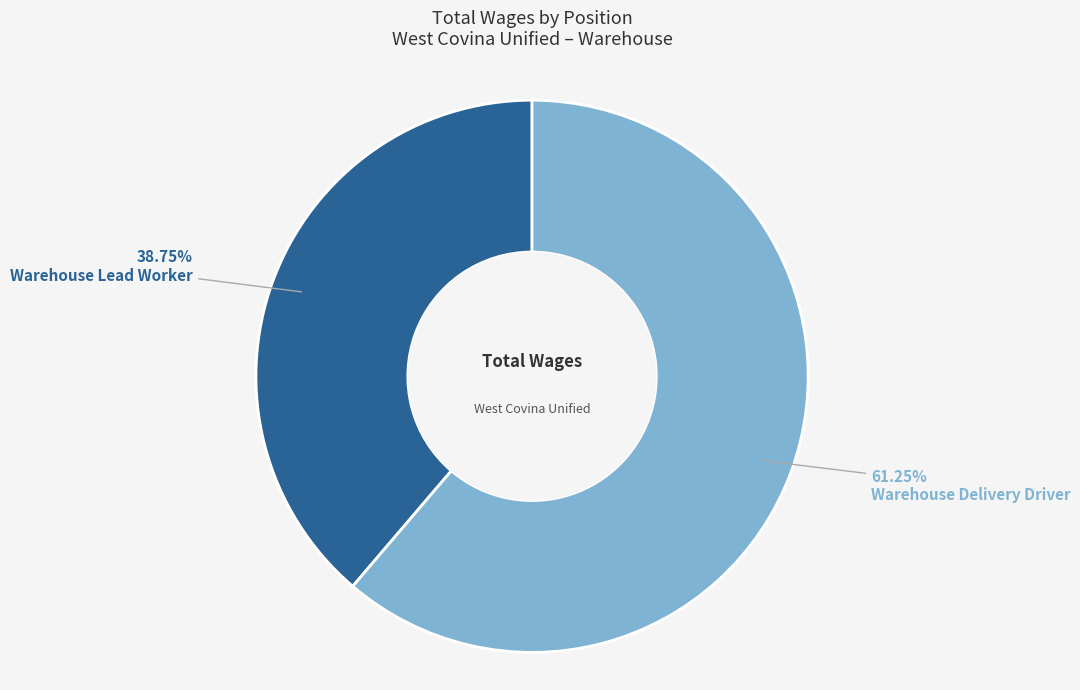

Combined, what portion of the pie is Warehouse Delivery Driver and Warehouse Lead Worker?

100.0%